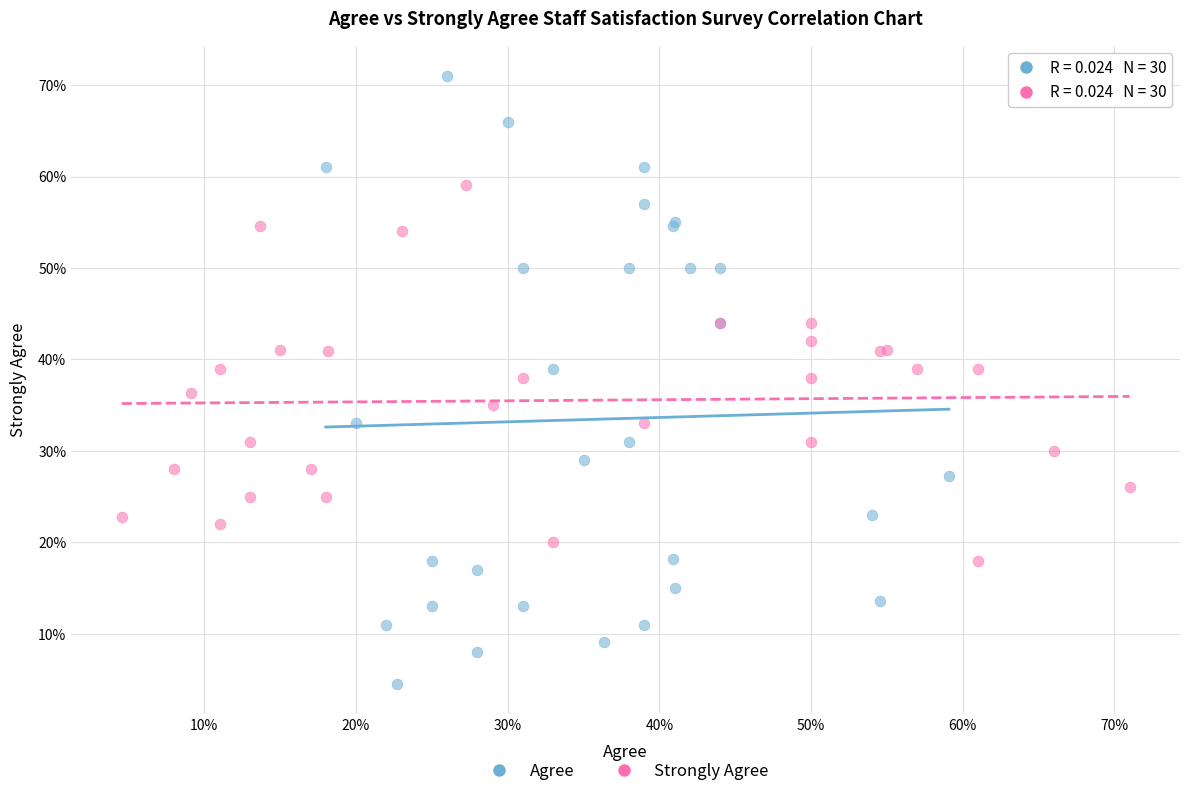

What are all the series names shown in the legend?

Agree, Strongly Agree